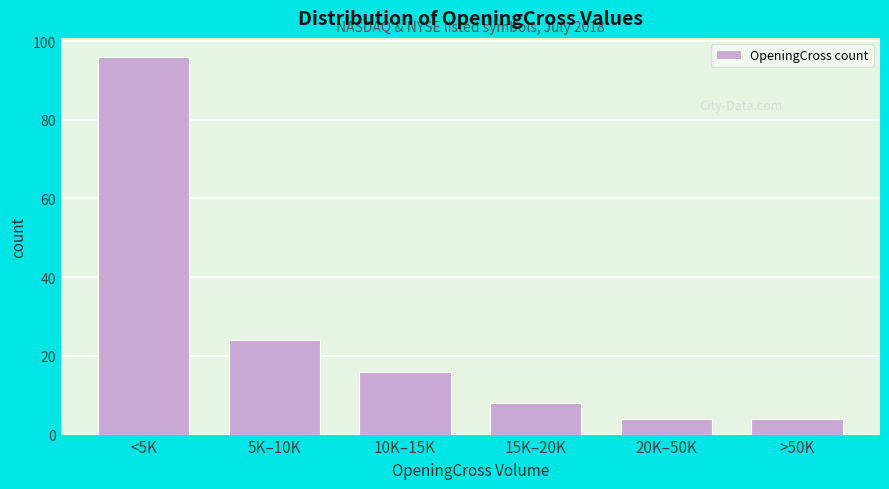

Reading right to left, extract all data points from this chart.

>50K=4	20K–50K=4	15K–20K=8	10K–15K=16	5K–10K=24	<5K=96